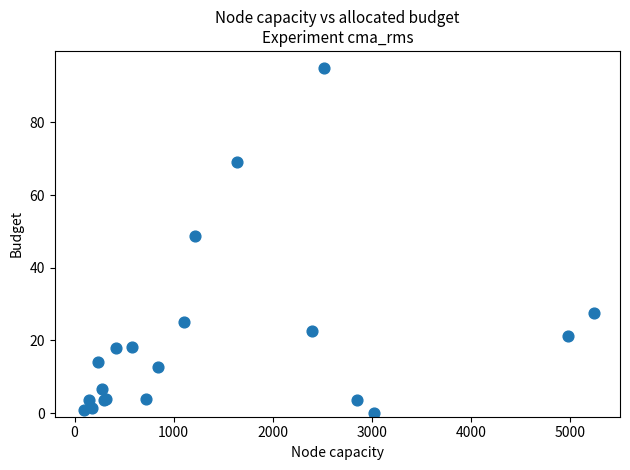

What Y value in the scatter plot is closest to 47?

48.8